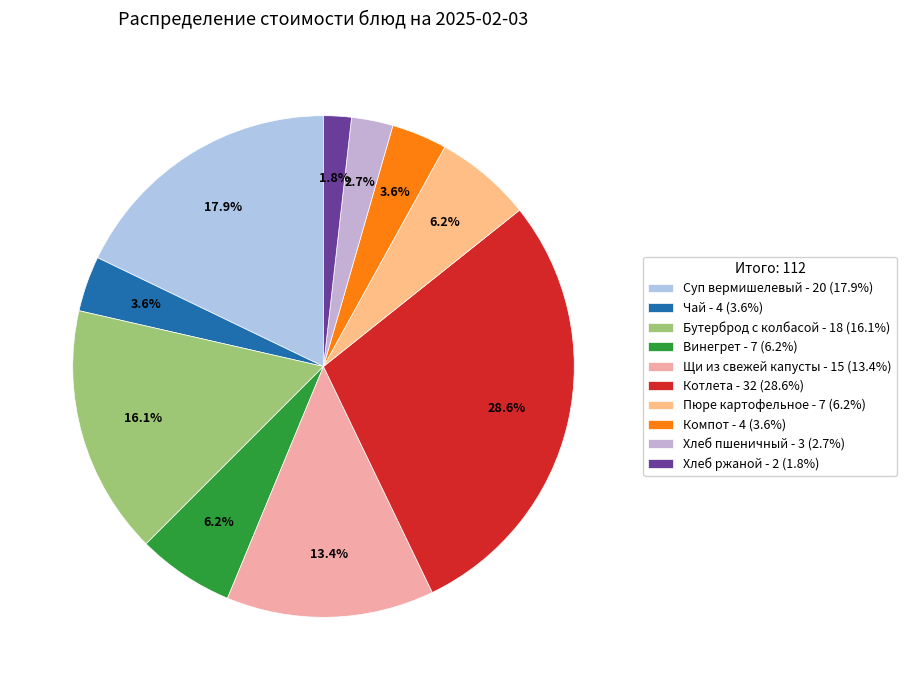

To the nearest percent, what is the average slice percentage?

10%